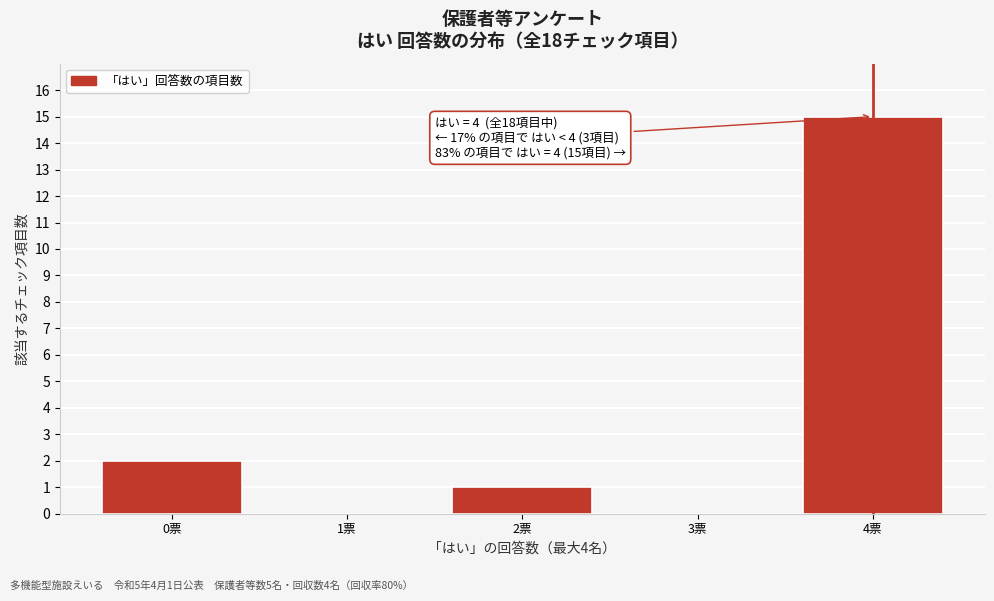

Reading left to right, extract all data points from this chart.

0票=2	1票=0	2票=1	3票=0	4票=15